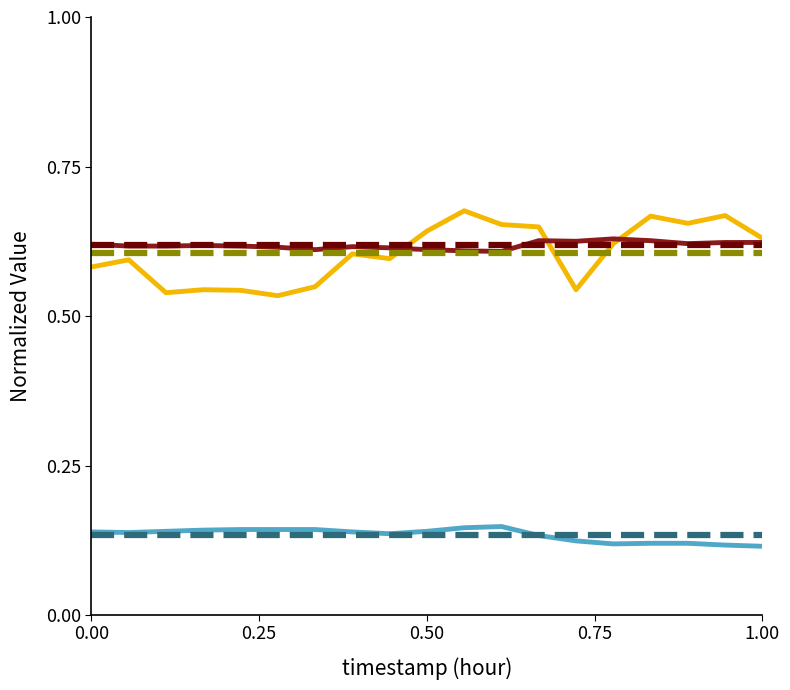

Between 01:00 and 13:00, which series saw the biggest shift?

pressure